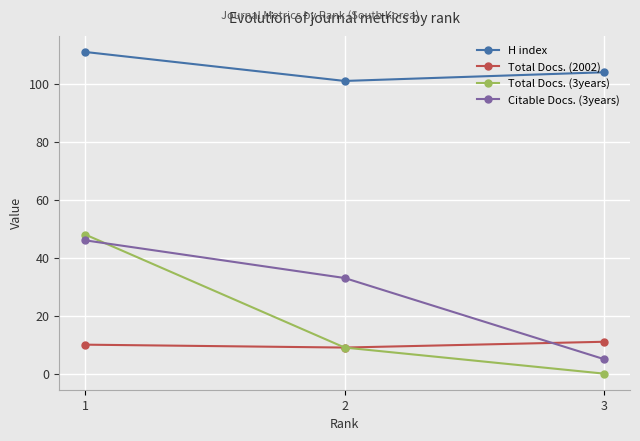

How many lines are shown in the chart?

4